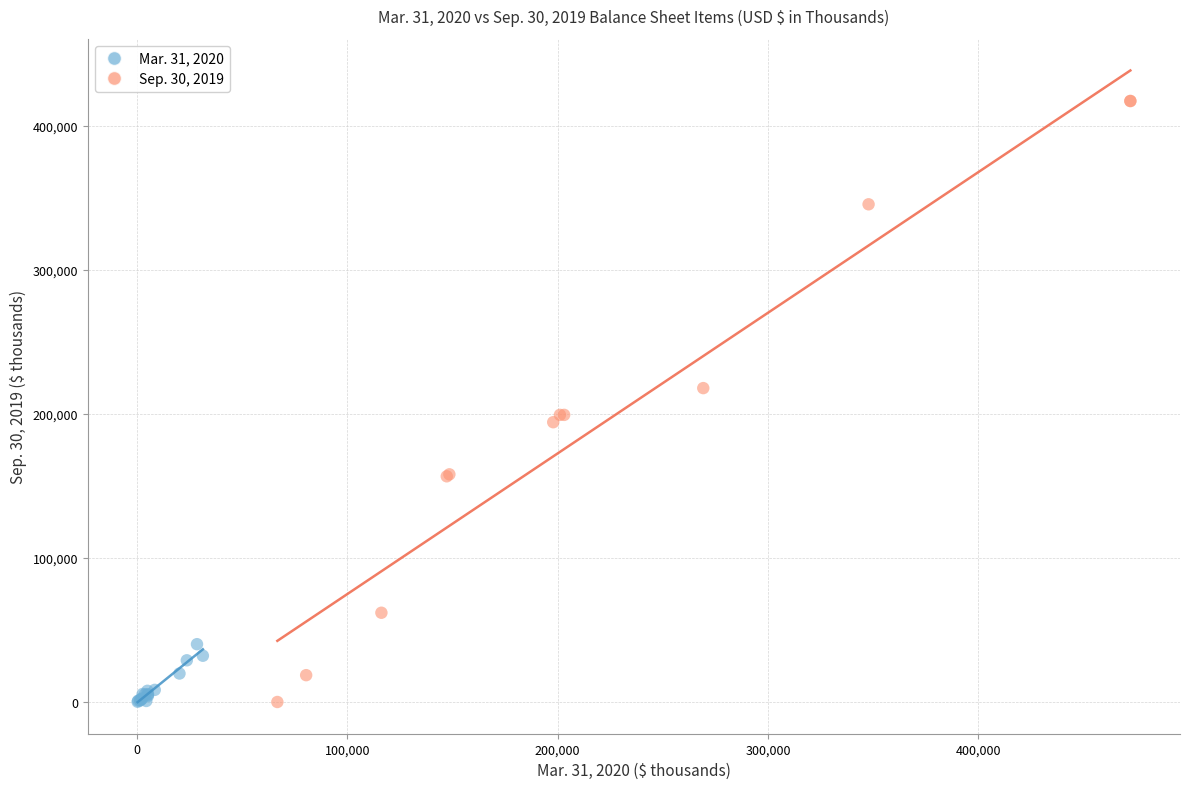

Which series contains the highest Y value?

Sep. 30, 2019